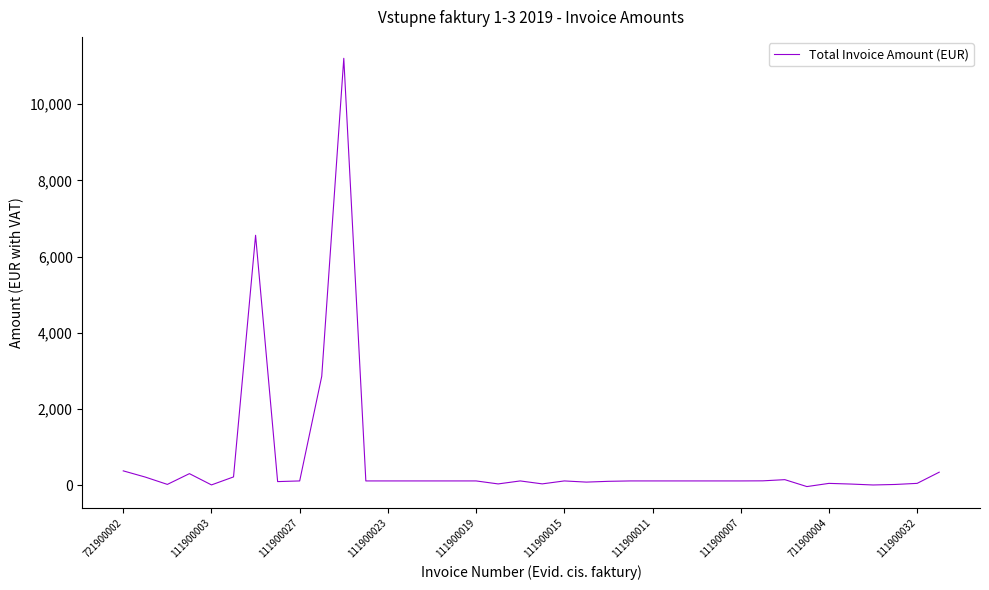

What is the difference between the maximum and minimum values?

11231.5